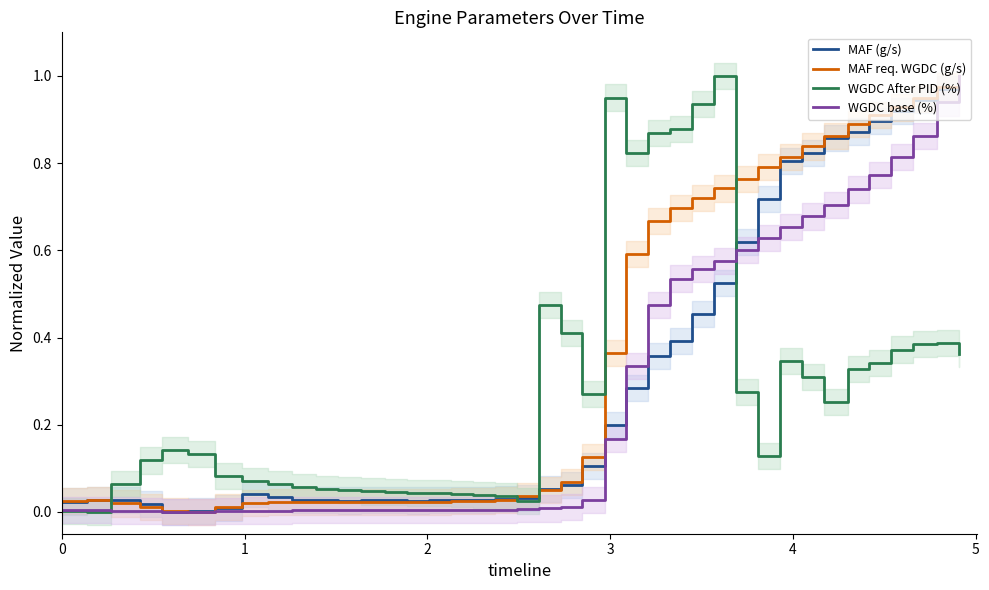

Rank the series at 17 from lowest to highest value.

WGDC base (%), MAF req. WGDC (g/s), MAF (g/s), WGDC After PID (%)